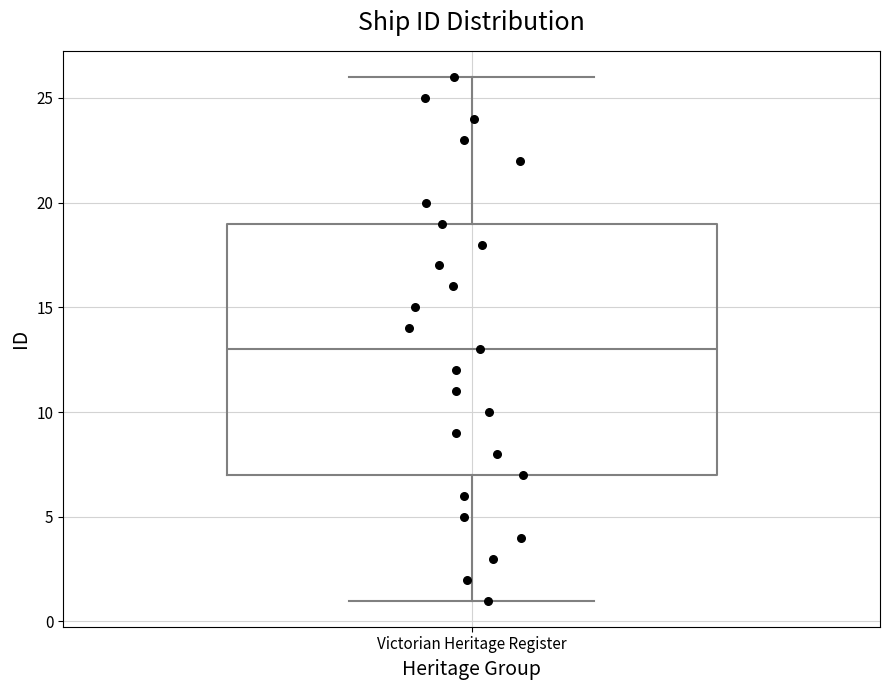

Read this box plot against the y-axis: the position of the median line, the range covered by the box, and the ends of both whiskers. The values are not printed on the chart, so give them approximately, as read against the axis.

median 13, box 7 to 19, whiskers 1 to 26